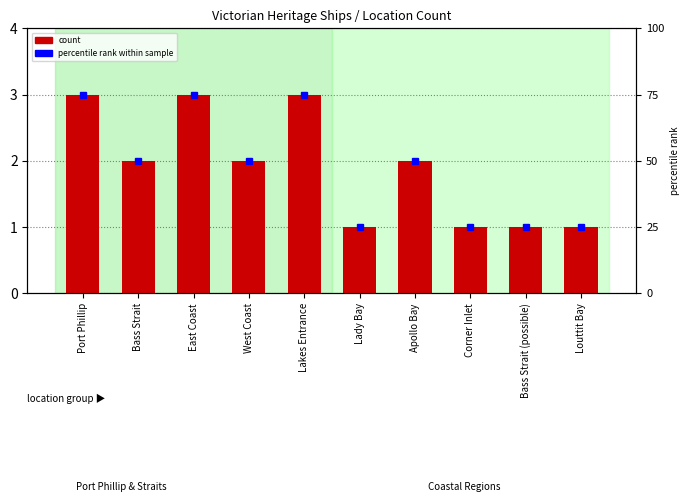

What is the label of the 5th bar from the right?

Lady Bay